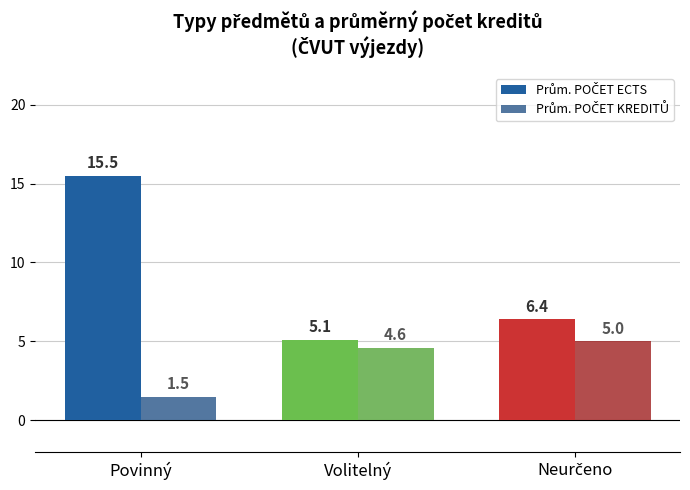

What is the sum of the Prům. POČET KREDITŮ values at Povinný and Volitelný?

6.1